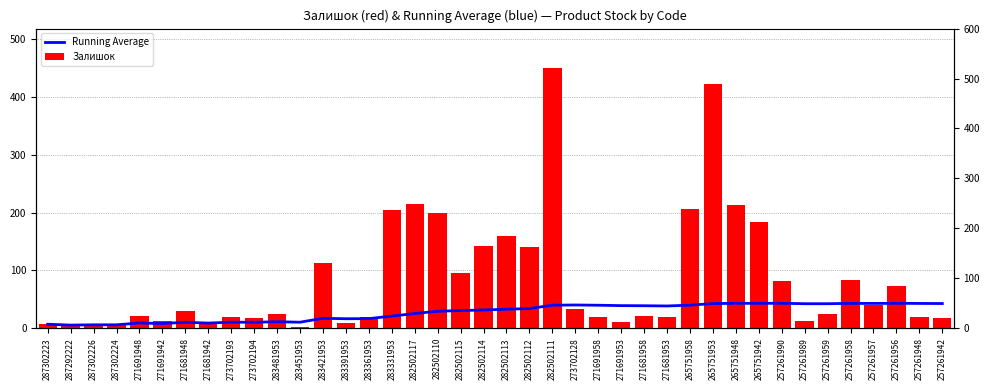

Does the chart contain any negative values?

No